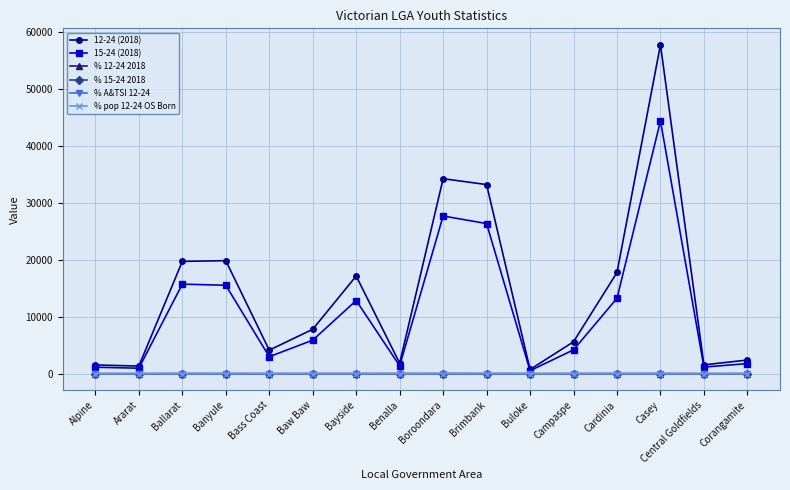

How many data points in % 12-24 2018 are above 15?

10